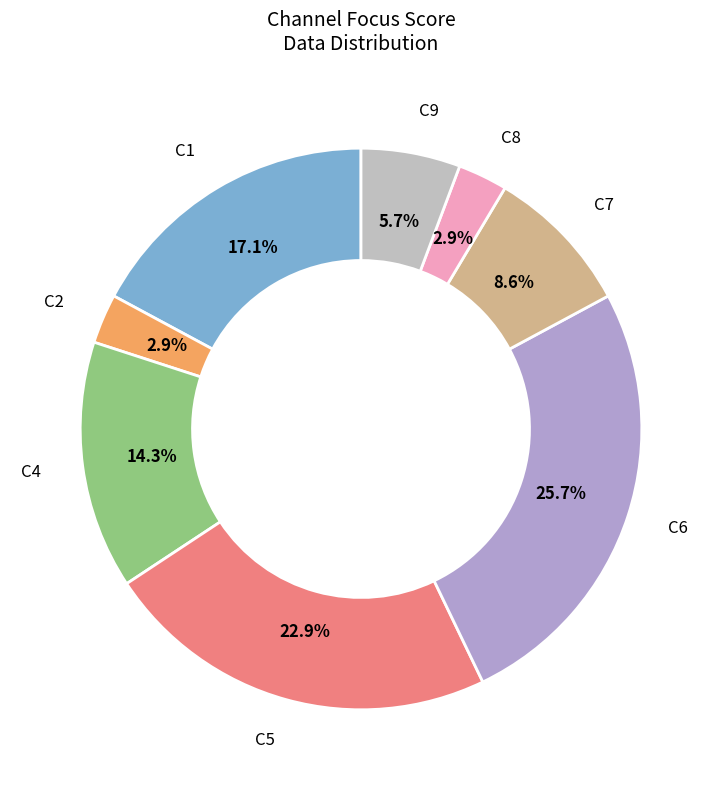

How many segments does this pie chart have?

8